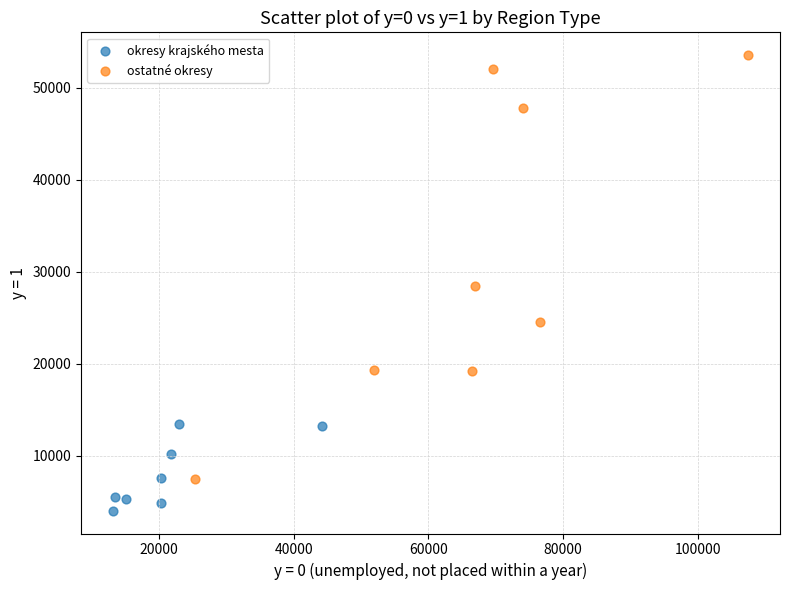

Which series reaches the minimum Y coordinate?

okresy krajského mesta